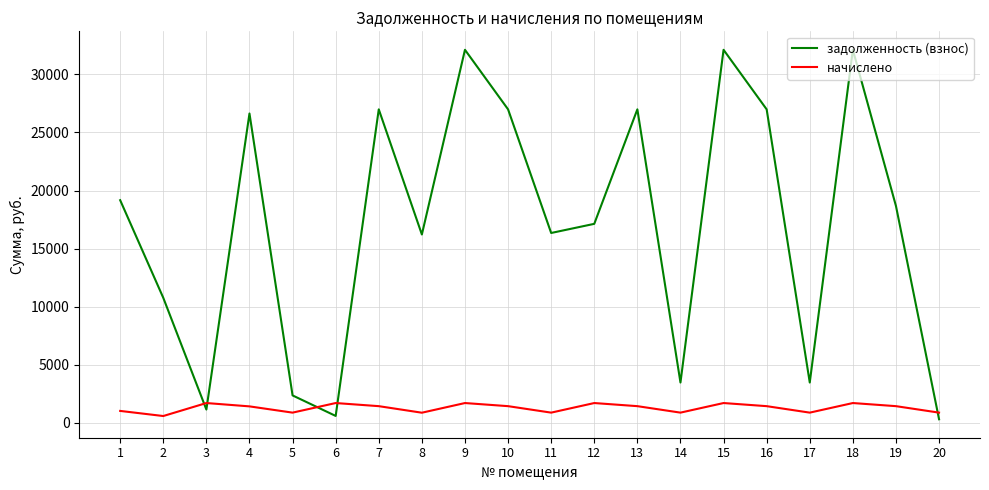

True or false: начислено has more than 2 interior local peaks.

True